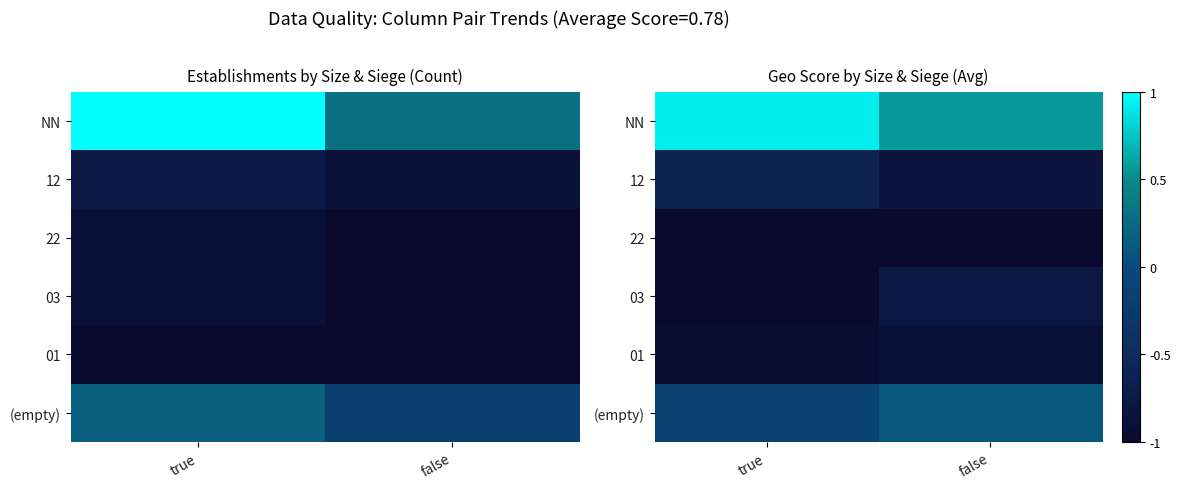

The 01 series shows -1.2 at false. True or false?

False